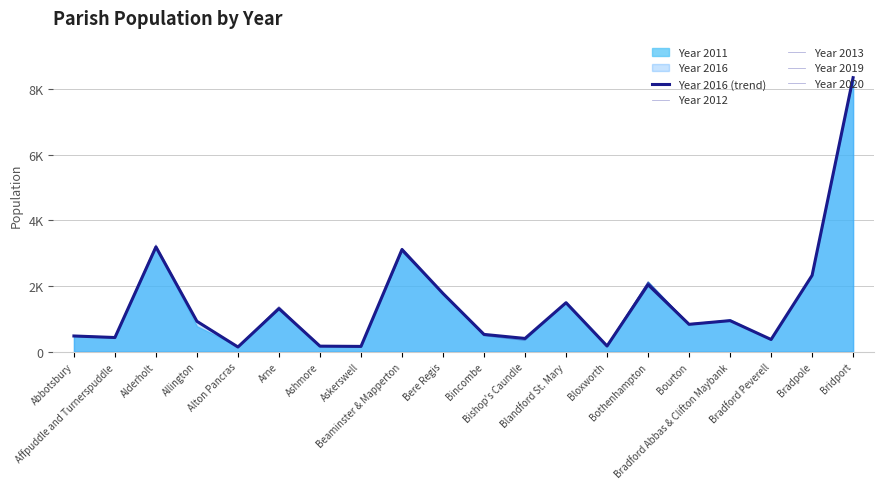

How many interior local valleys does the Year 2019 series have?

7